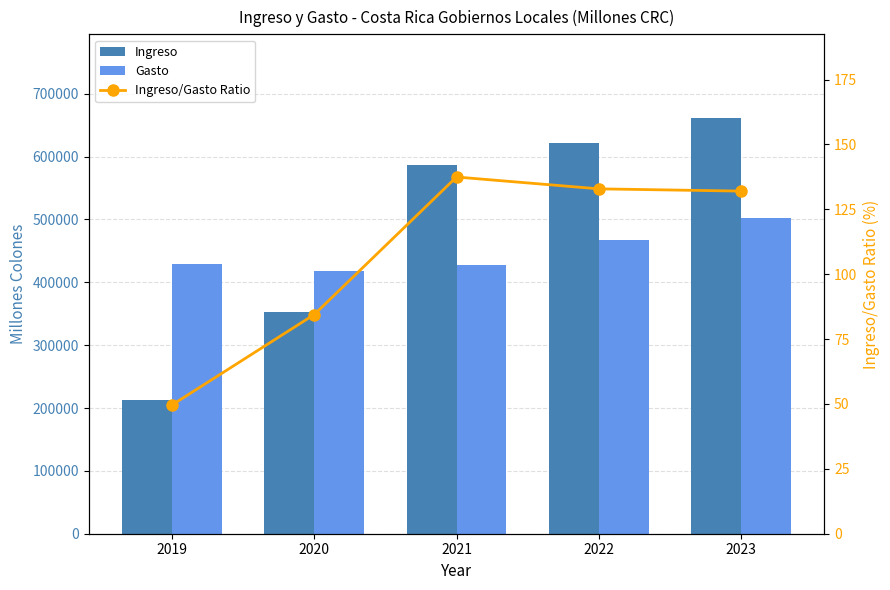

What is the sum of the Ingreso values at 2023 and 2019?

875428.0